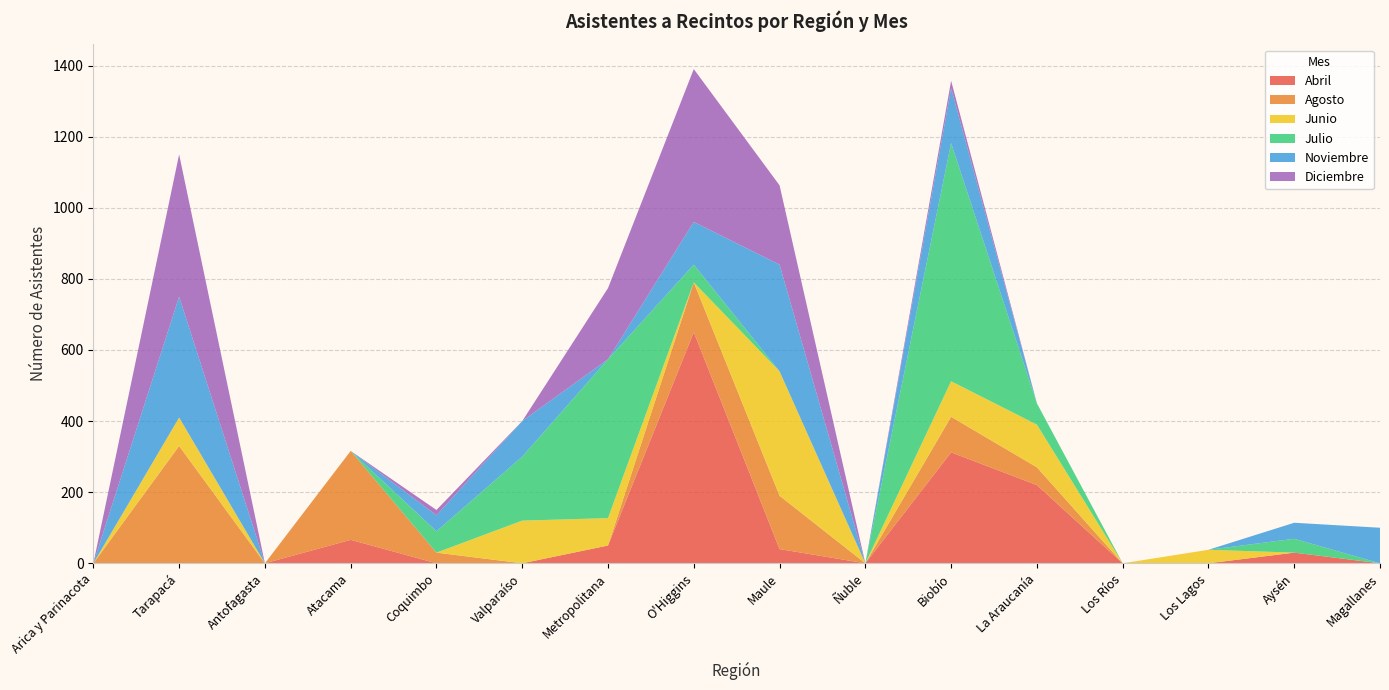

Reading left to right, transcribe all the data shown in this chart.

Abril: Arica y Parinacota=0	Tarapacá=0	Antofagasta=0	Atacama=66	Coquimbo=0	Valparaíso=0	Metropolitana=50	O'Higgins=650	Maule=40	Ñuble=0	Biobío=312	La Araucanía=220	Los Ríos=0	Los Lagos=0	Aysén=30	Magallanes=0
Agosto: Arica y Parinacota=0	Tarapacá=330	Antofagasta=0	Atacama=250	Coquimbo=30	Valparaíso=0	Metropolitana=0	O'Higgins=140	Maule=150	Ñuble=0	Biobío=100	La Araucanía=50	Los Ríos=0	Los Lagos=0	Aysén=0	Magallanes=0
Junio: Arica y Parinacota=0	Tarapacá=80	Antofagasta=0	Atacama=0	Coquimbo=0	Valparaíso=120	Metropolitana=77	O'Higgins=0	Maule=350	Ñuble=0	Biobío=100	La Araucanía=120	Los Ríos=0	Los Lagos=38	Aysén=0	Magallanes=0
Julio: Arica y Parinacota=0	Tarapacá=0	Antofagasta=0	Atacama=0	Coquimbo=60	Valparaíso=180	Metropolitana=447	O'Higgins=50	Maule=0	Ñuble=0	Biobío=670	La Araucanía=60	Los Ríos=0	Los Lagos=0	Aysén=39	Magallanes=0
Noviembre: Arica y Parinacota=0	Tarapacá=340	Antofagasta=0	Atacama=0	Coquimbo=45	Valparaíso=100	Metropolitana=0	O'Higgins=120	Maule=300	Ñuble=0	Biobío=154	La Araucanía=0	Los Ríos=0	Los Lagos=0	Aysén=45	Magallanes=100
Diciembre: Arica y Parinacota=0	Tarapacá=400	Antofagasta=0	Atacama=0	Coquimbo=15	Valparaíso=0	Metropolitana=200	O'Higgins=430	Maule=223	Ñuble=0	Biobío=21	La Araucanía=0	Los Ríos=0	Los Lagos=0	Aysén=0	Magallanes=0